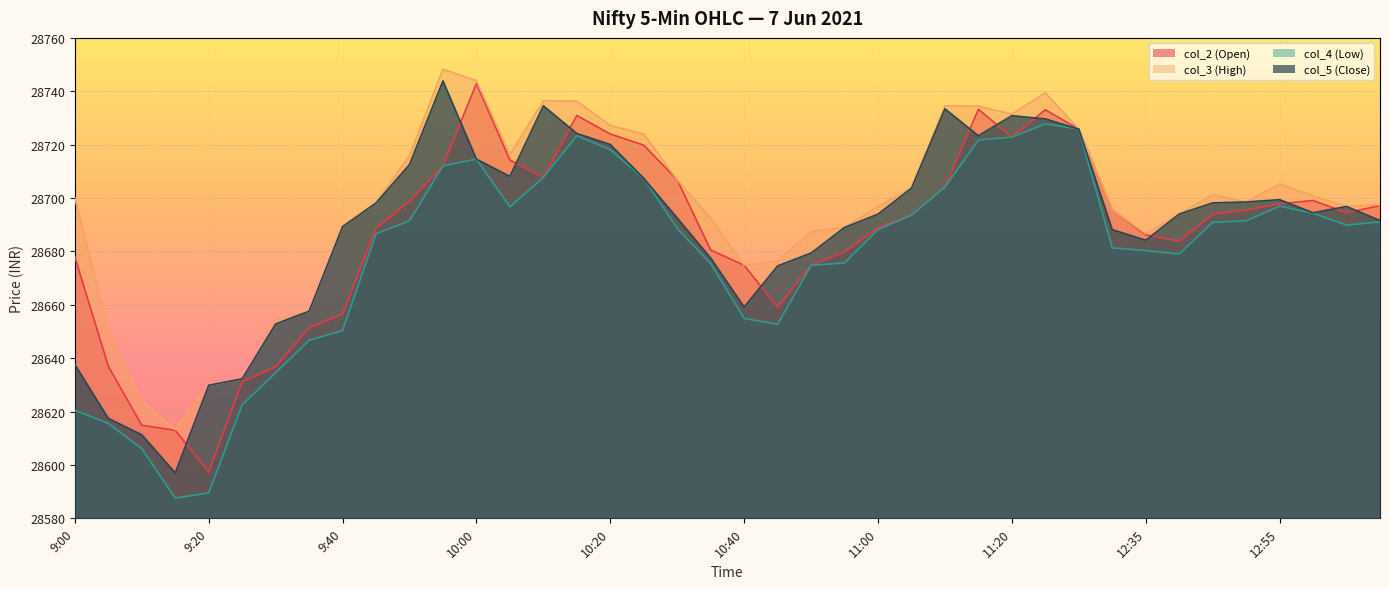

Which series changed the most between 12:45 and 12:55?

col_4 (Low)